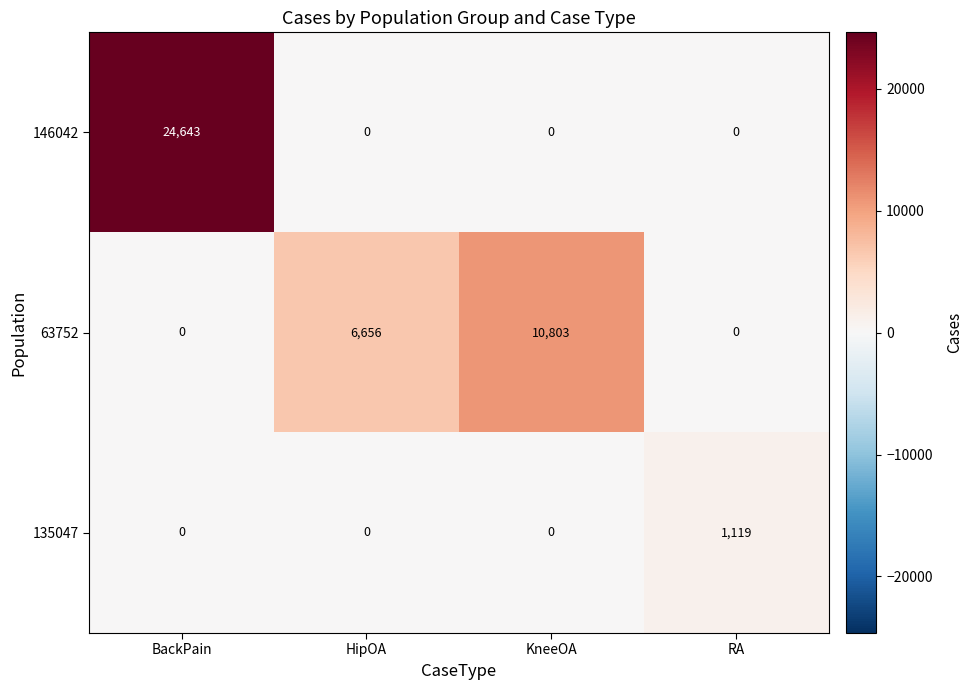

What is the difference between the maximum and minimum values in the 63752 series?

10803